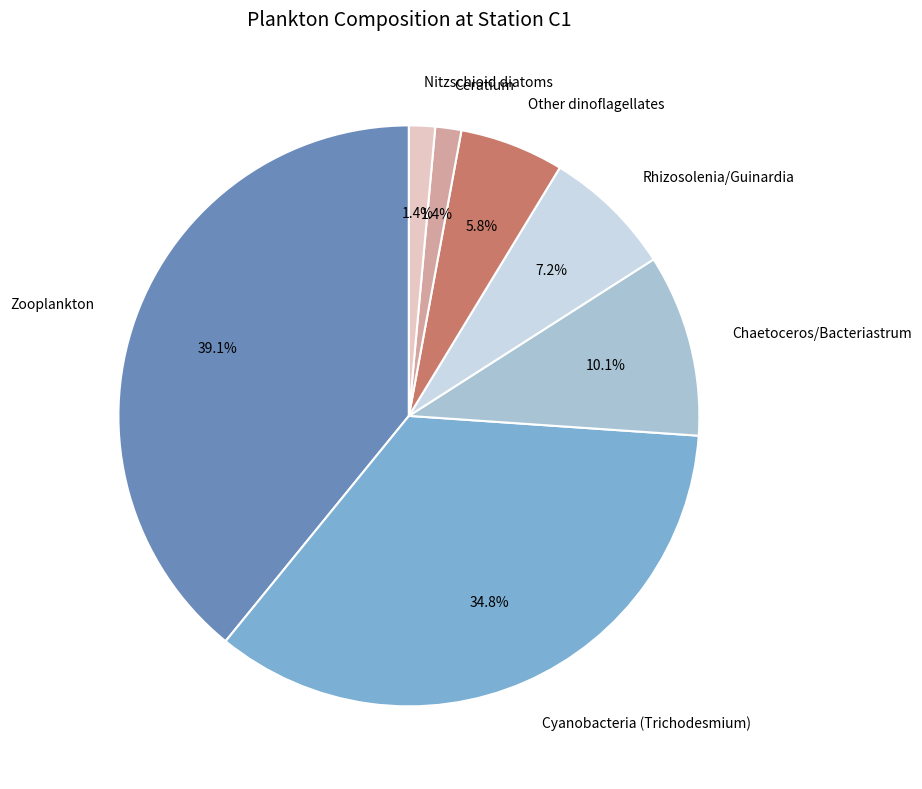

Count the number of slices in the pie.

7